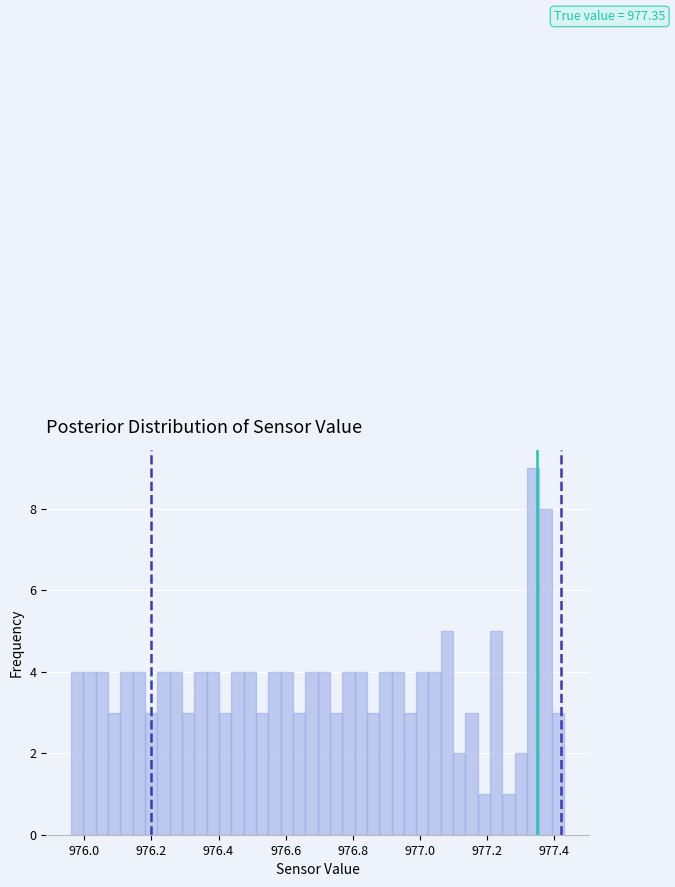

Read against the x-axis, roughly where is the centre of the tallest bar?

977.34